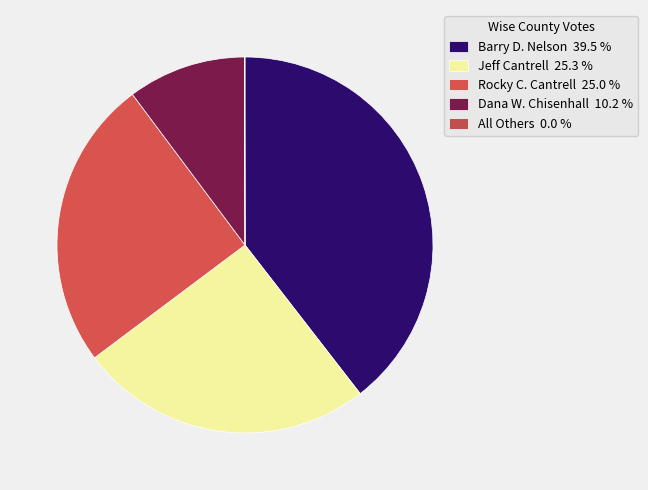

Does any single category account for the majority?

No